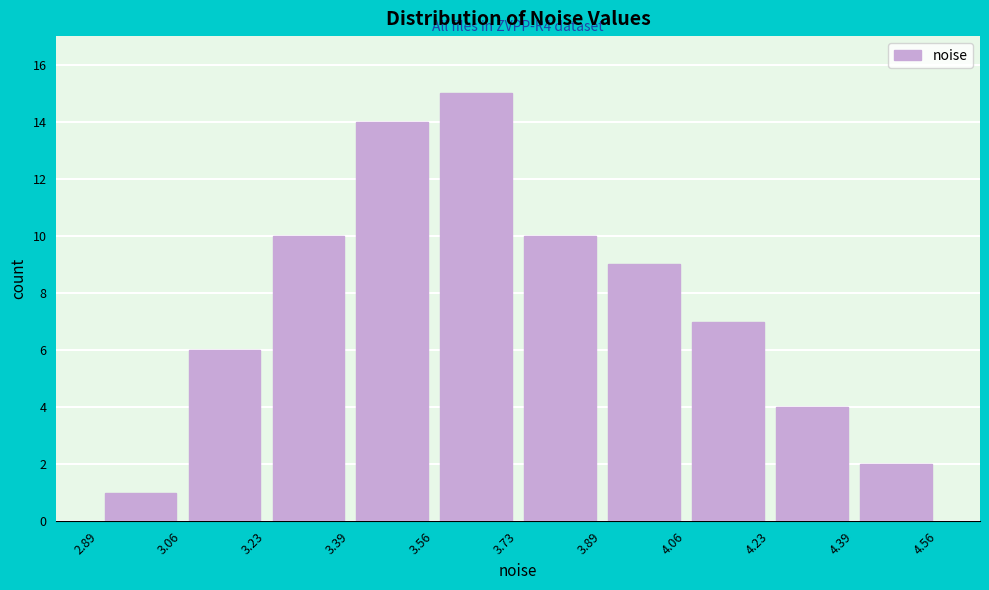

Which range on the x-axis has the tallest bar?

3.56 to 3.73